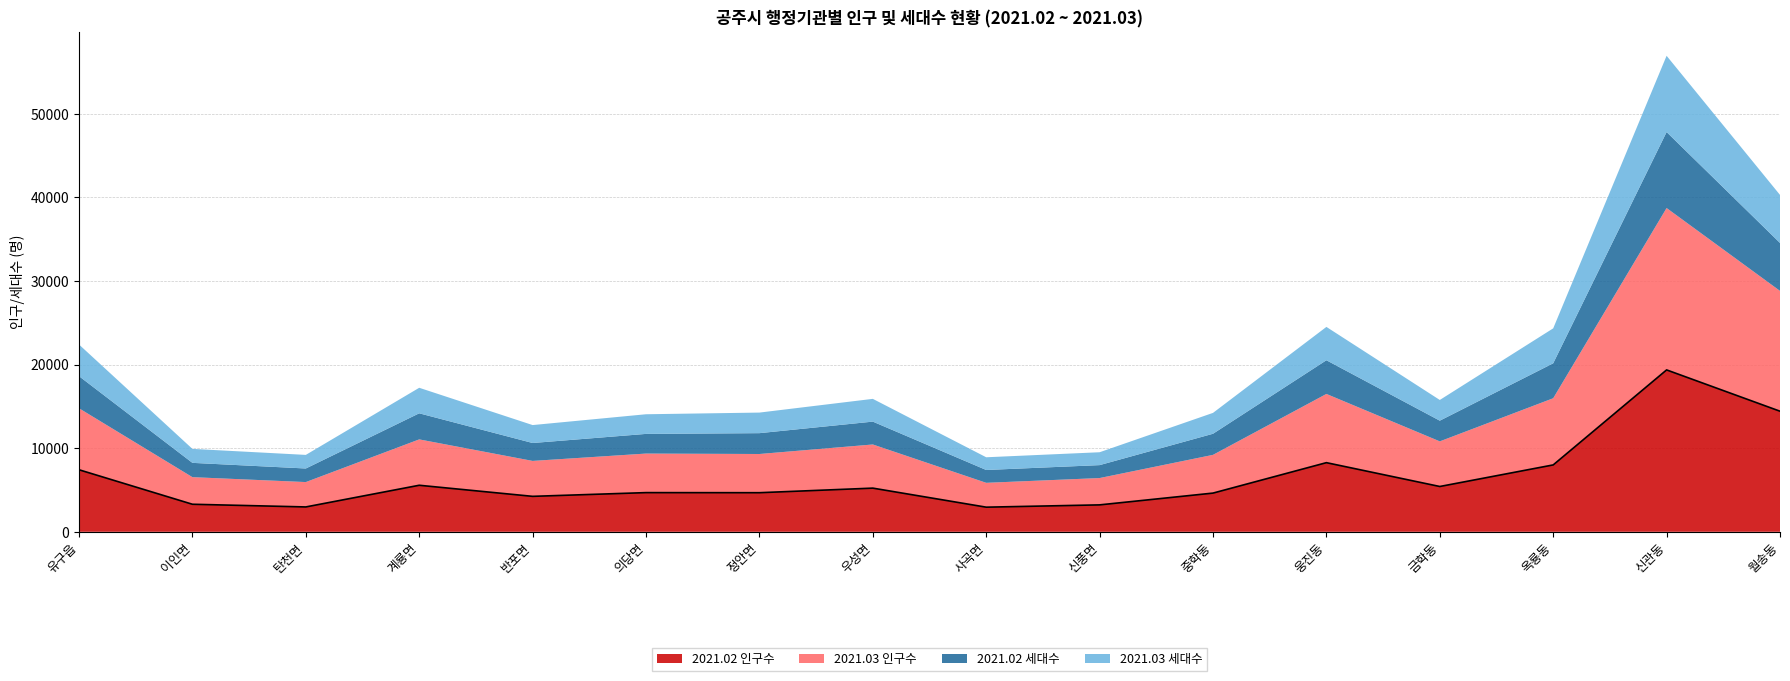

The value of 2021.02 인구수 at 신풍면 is 4567. True or false?

False